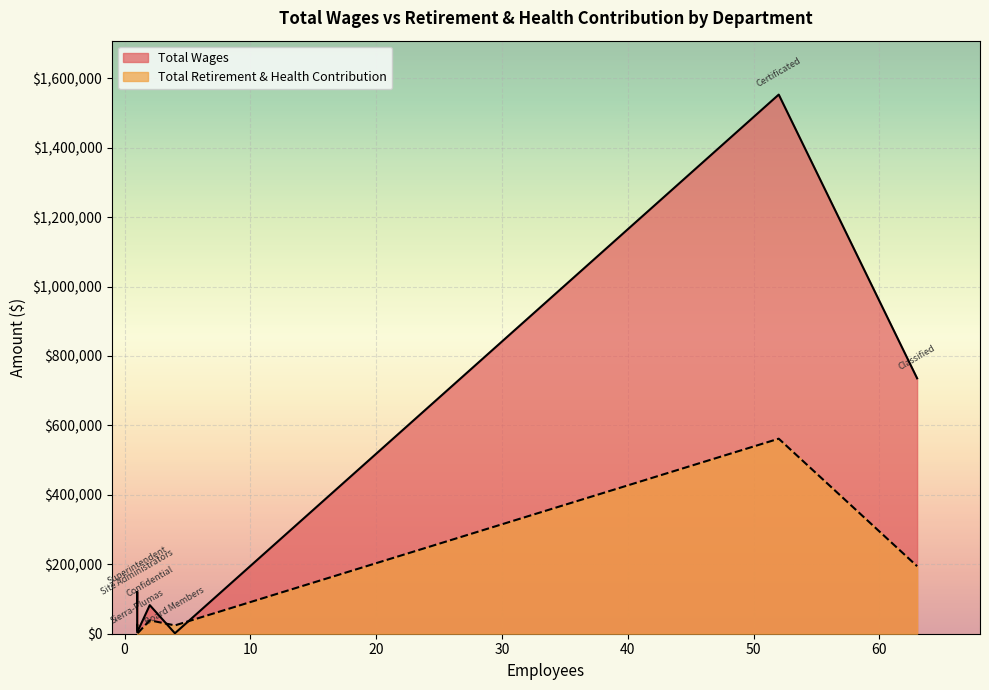

What is the sum of all Total Retirement & Health Contribution values?

868041